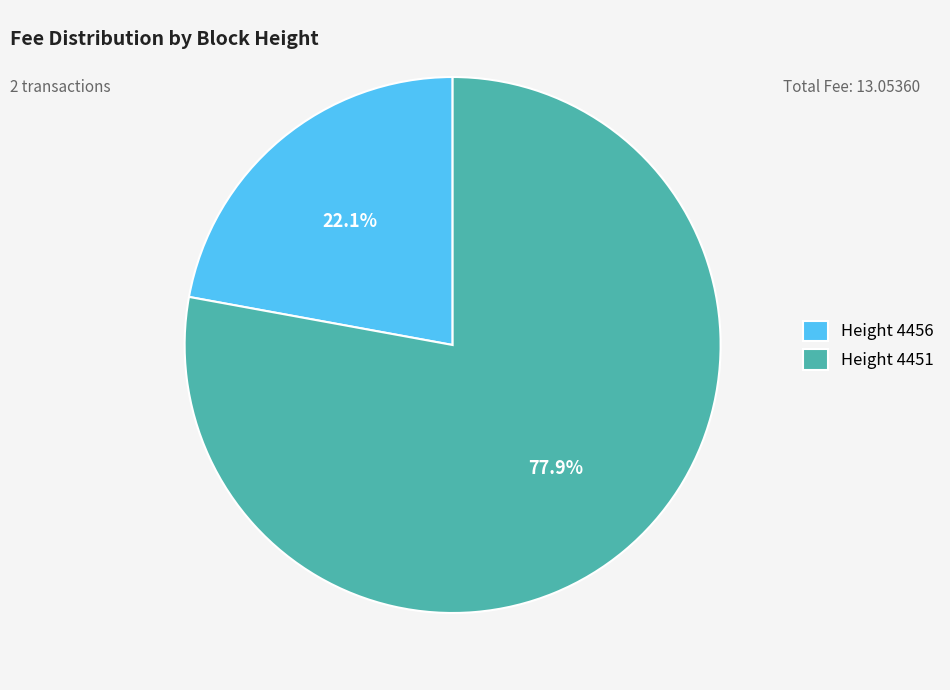

Approximately how many times larger is the value at Height 4451 compared to Height 4456?

3.5